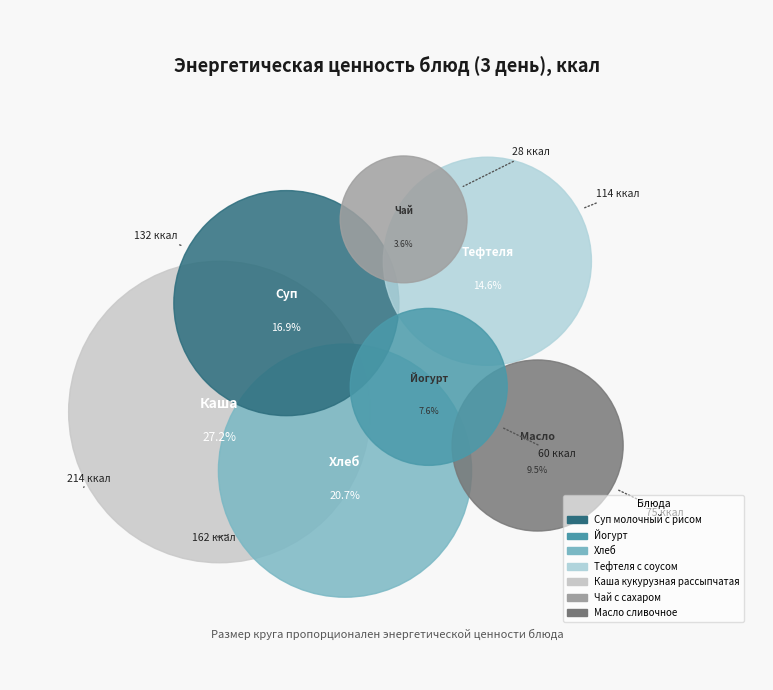

What percentage is the Тефтеля с соусом slice, to the nearest percent?

15%